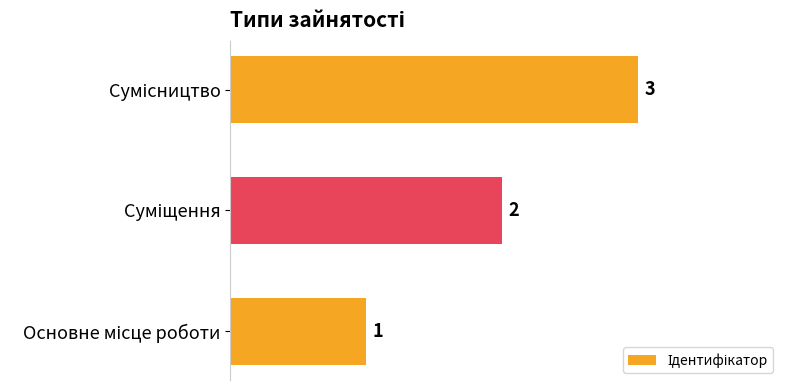

Count the values in the range 1 to 3.

3